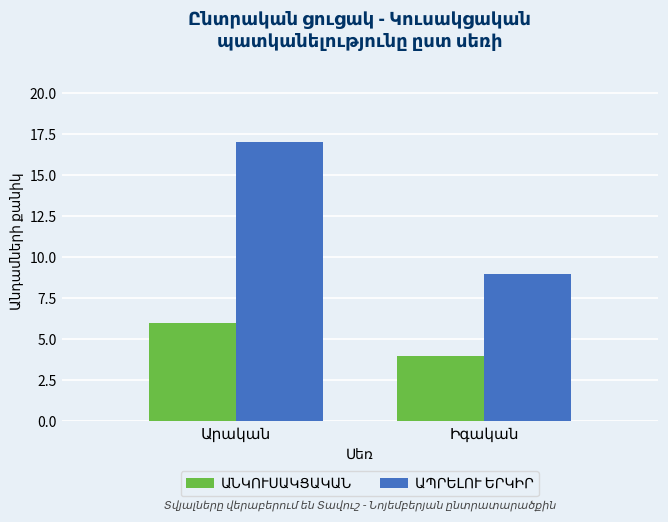

What is the greatest value displayed?

17